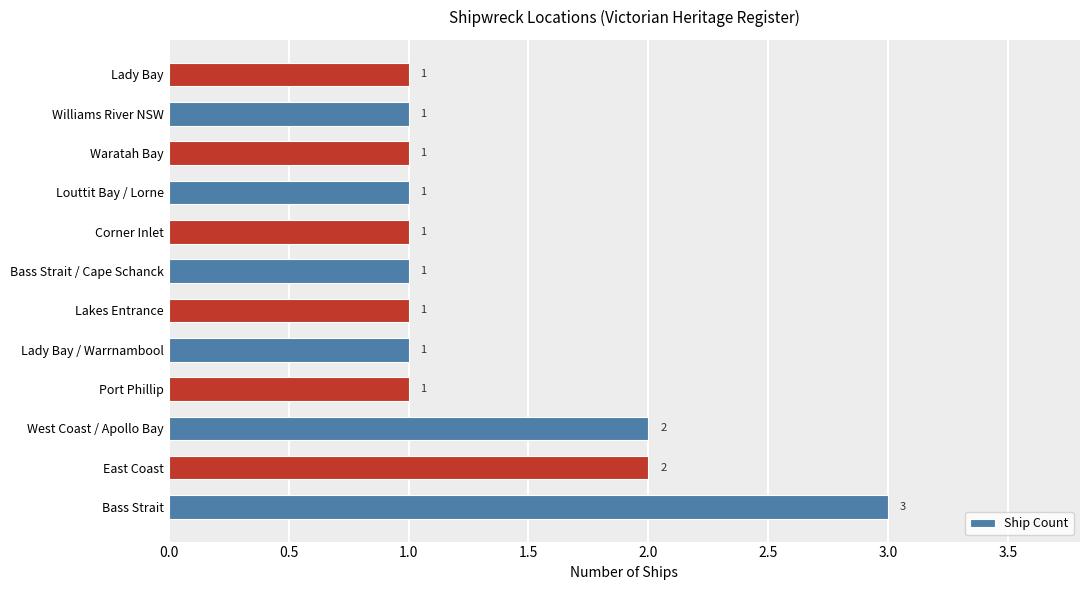

Does the chart contain stacked bars?

No